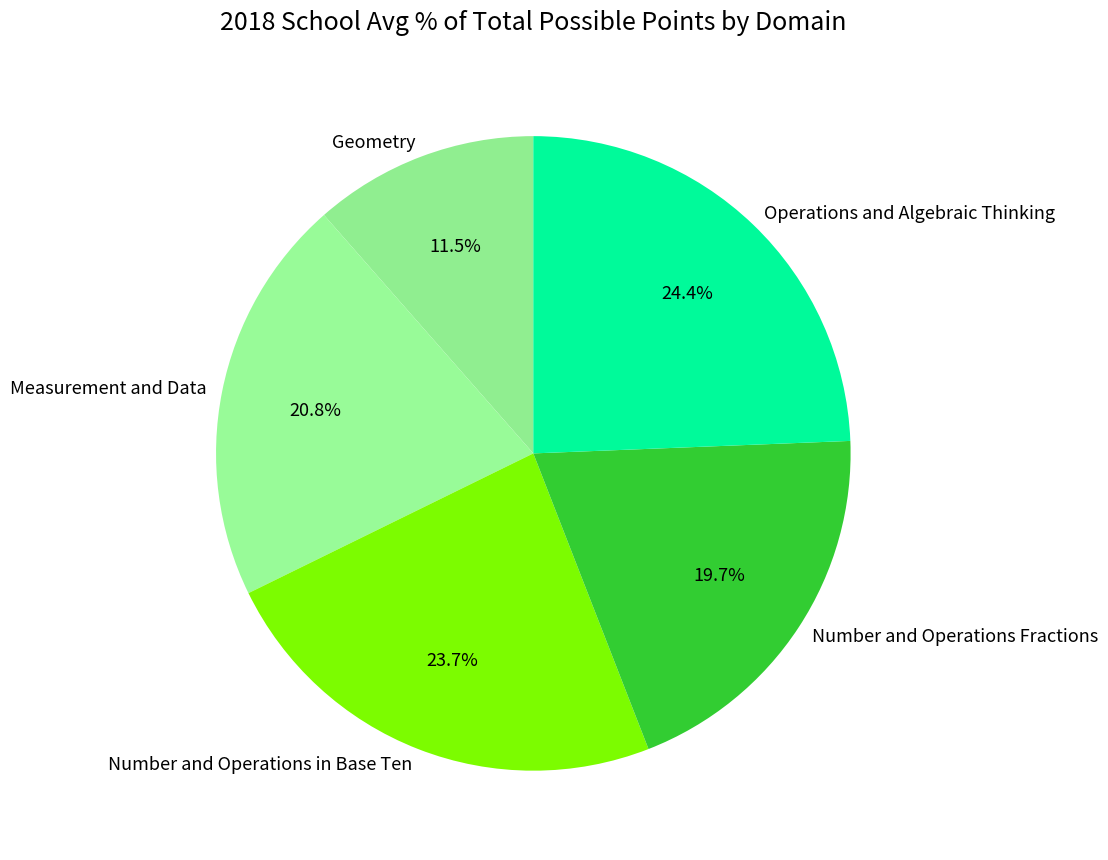

Combined, what portion of the pie is Measurement and Data and Geometry?

32.3%